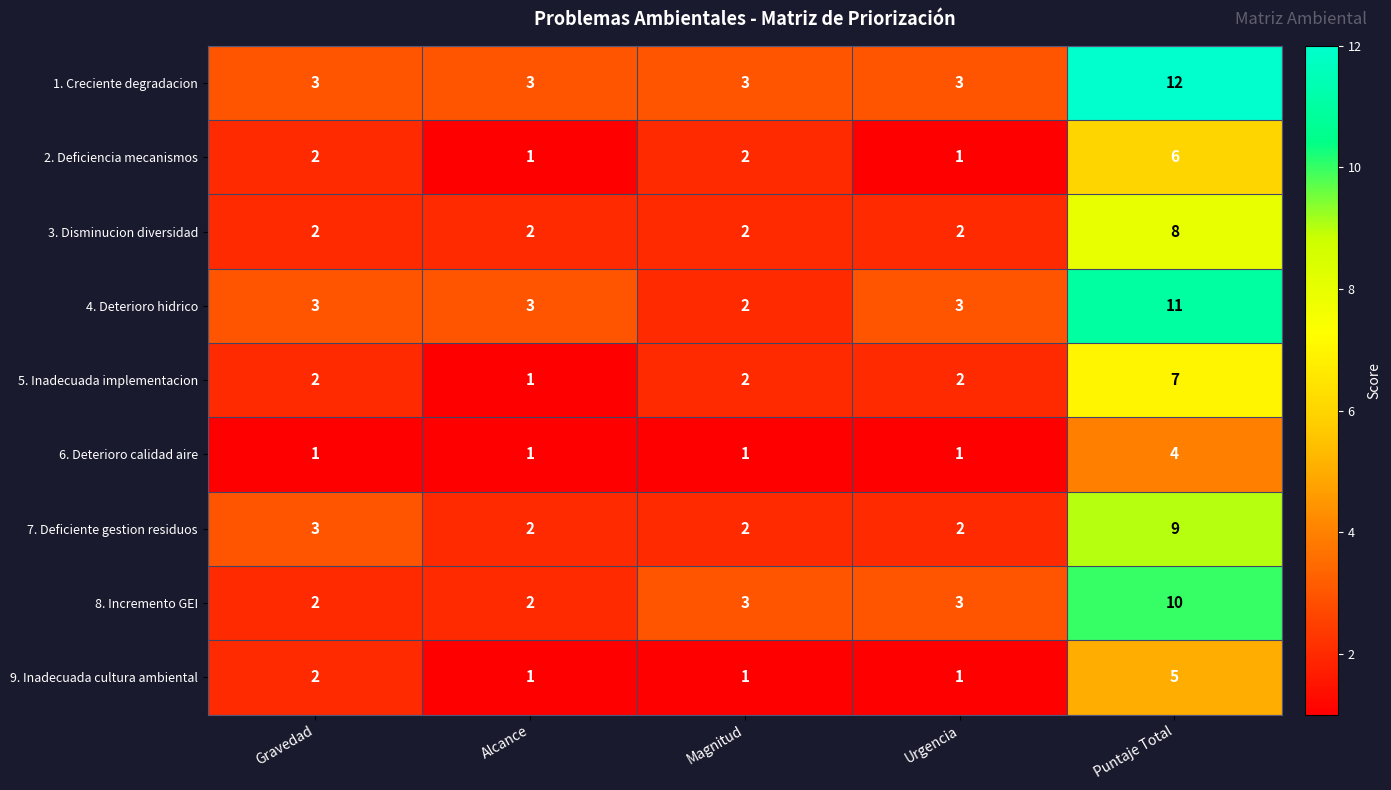

Which category has the lowest value in the 4. Deterioro hidrico series?

Magnitud